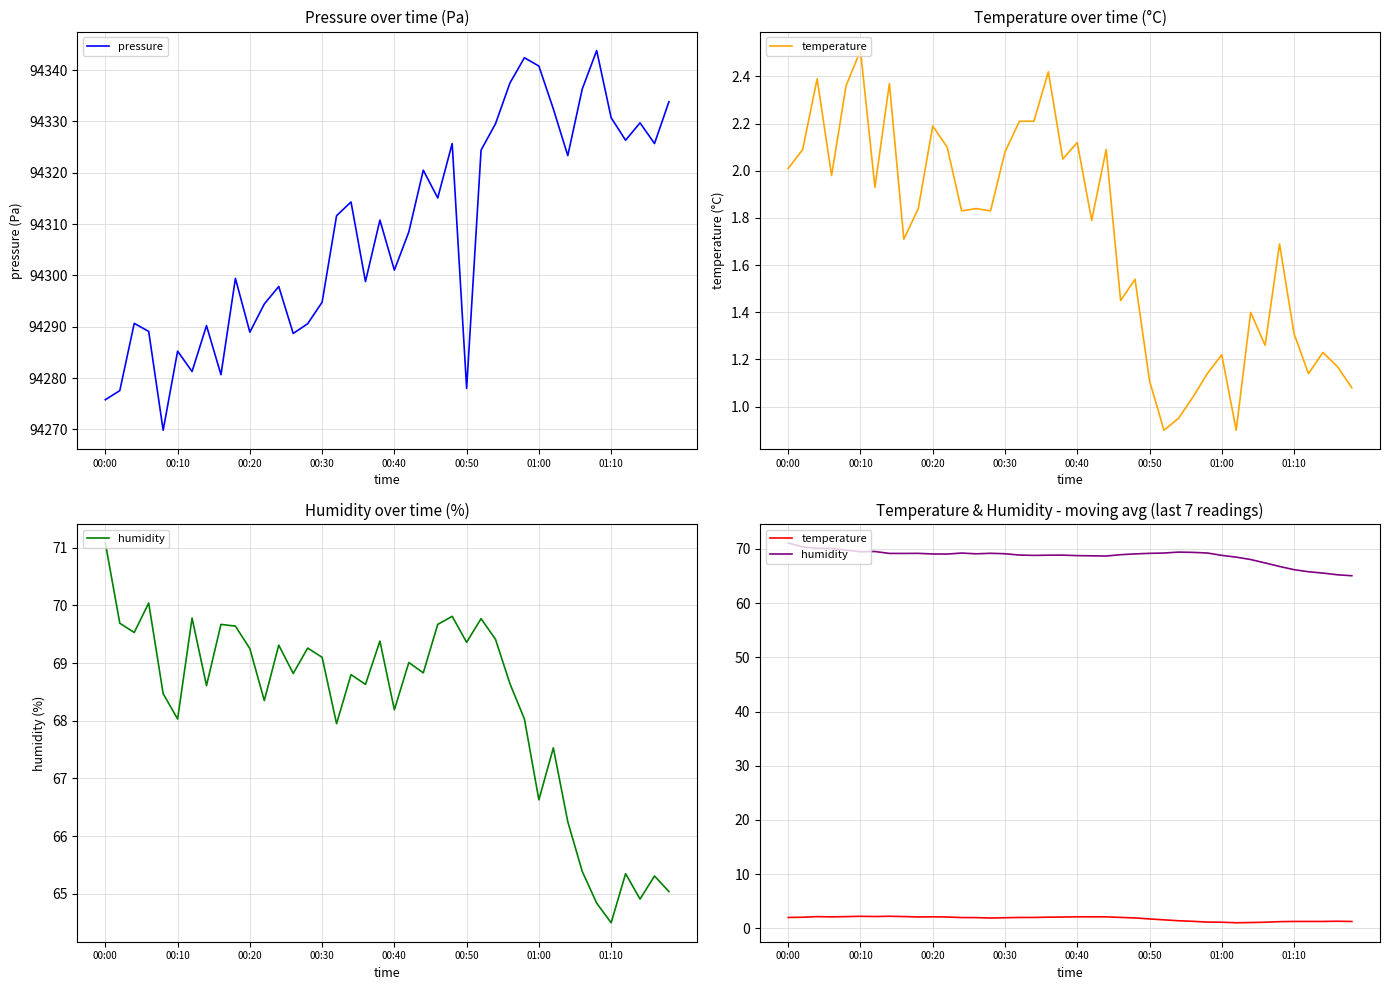

What is the label of the 21st point from the right?

19